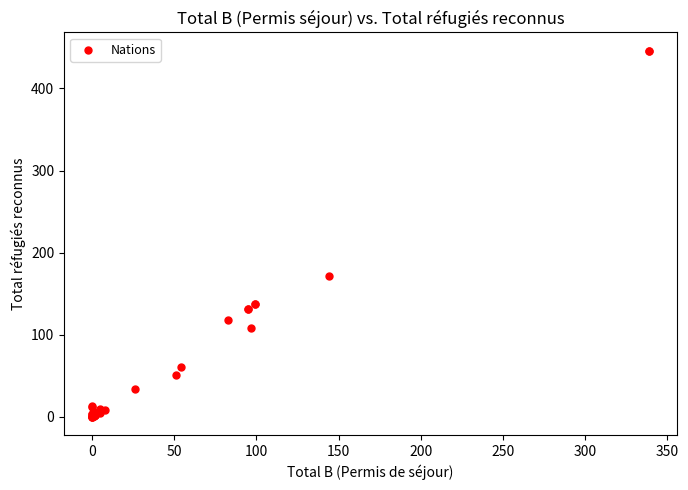

What Y value in the scatter plot is closest to 223?

172